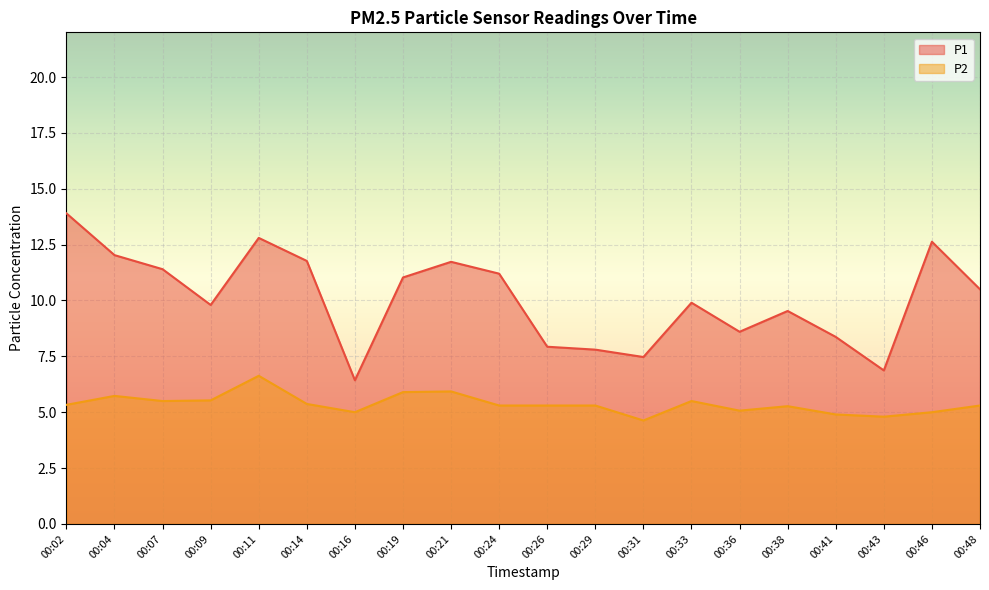

Which series has the widest spread of values?

P1